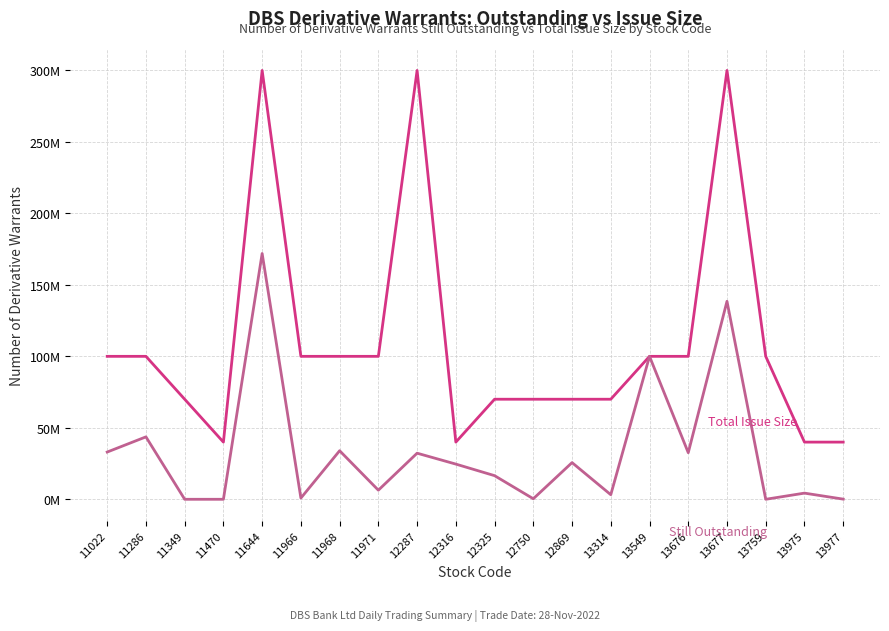

At which category is the sum across all series the highest?

11644